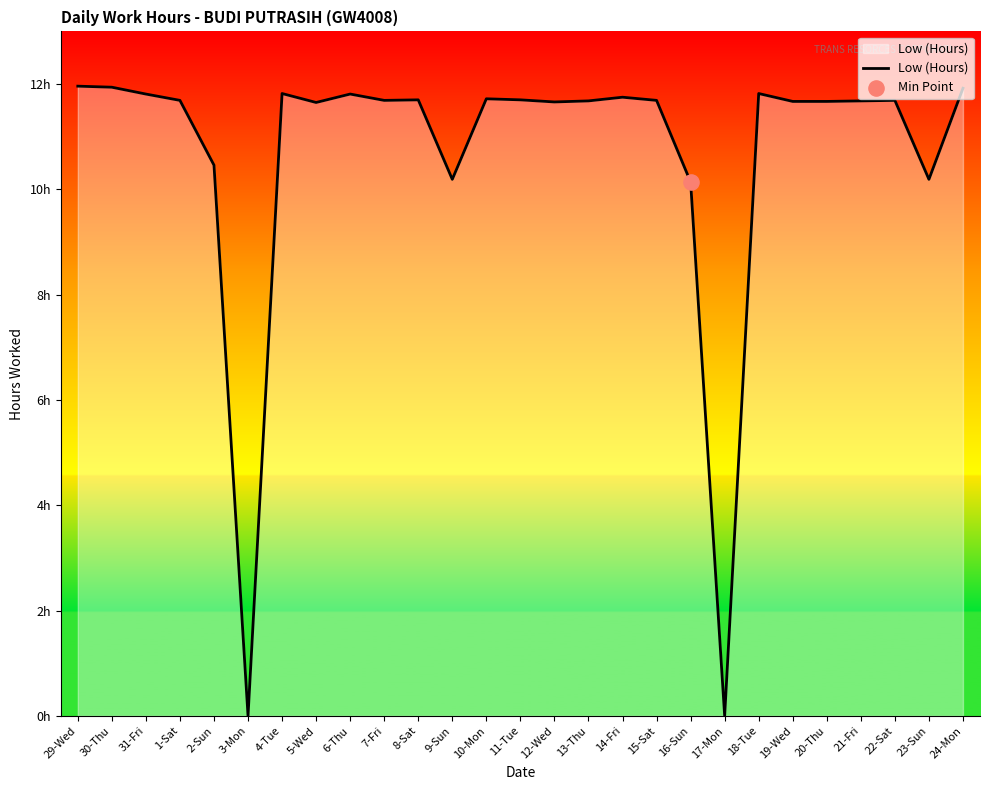

Which has a higher value, 22-Sat or 21-Fri?

22-Sat